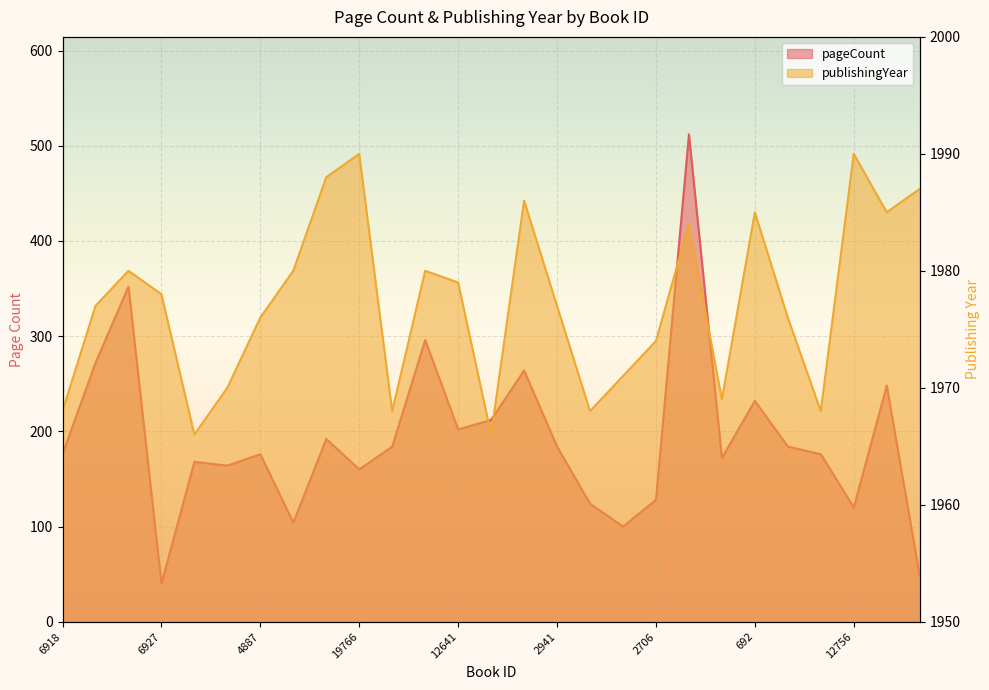

Which series has the largest total across all categories?

publishingYear